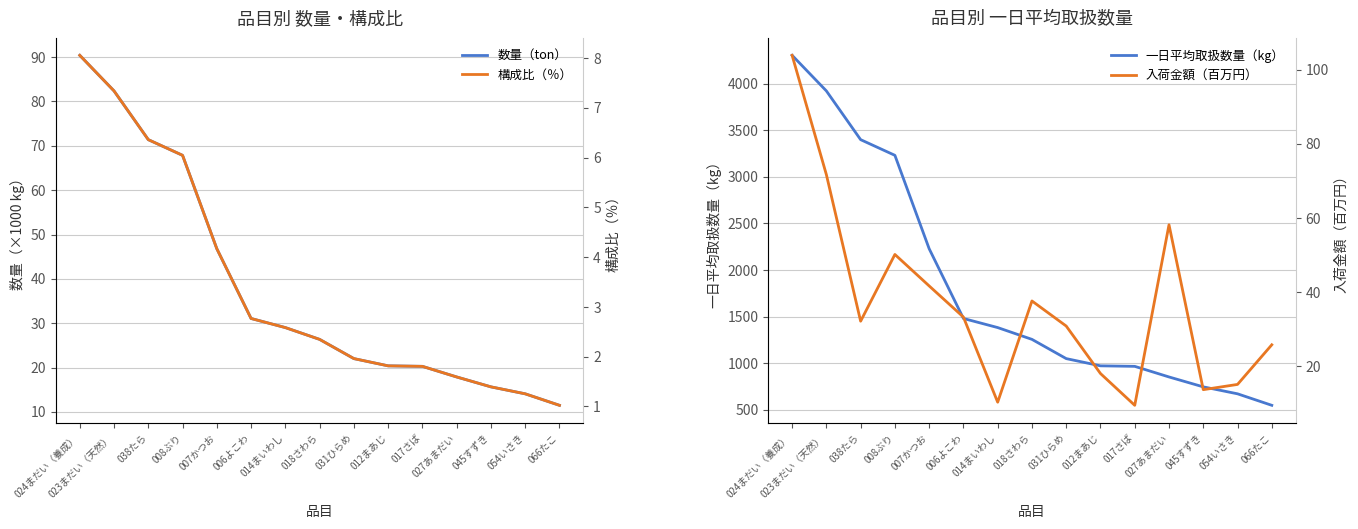

At which label is 入荷金額（百万円） closest to 56?

027あまだい